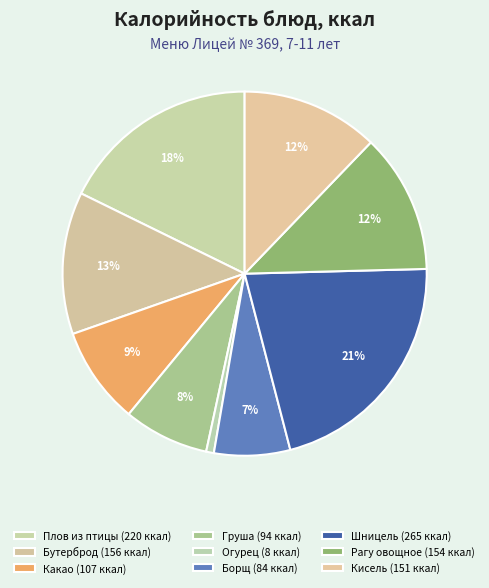

How many slices are in this pie chart?

9